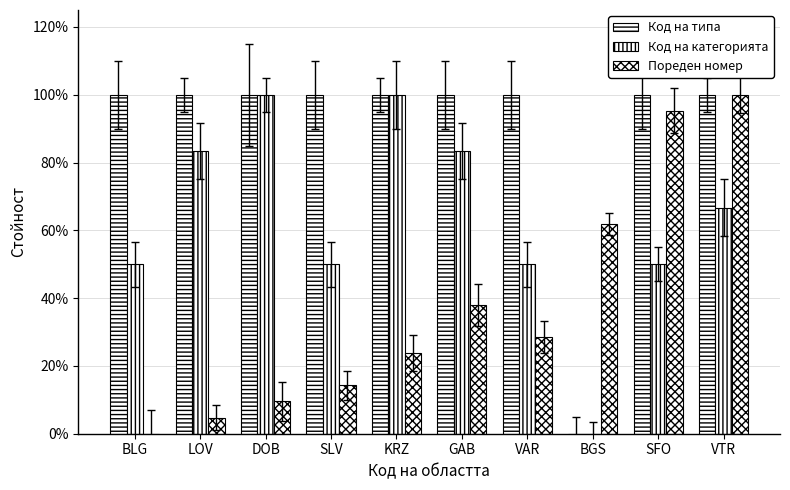

What is the label of the 4th bar from the left?

SLV